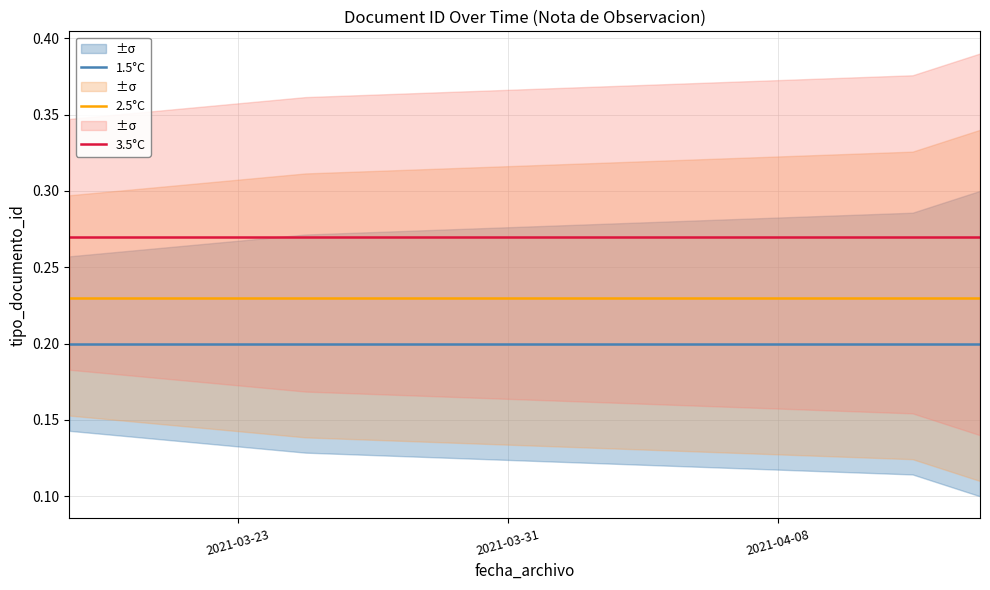

True or false: 3.5°C and 1.5°C cross at least once.

False